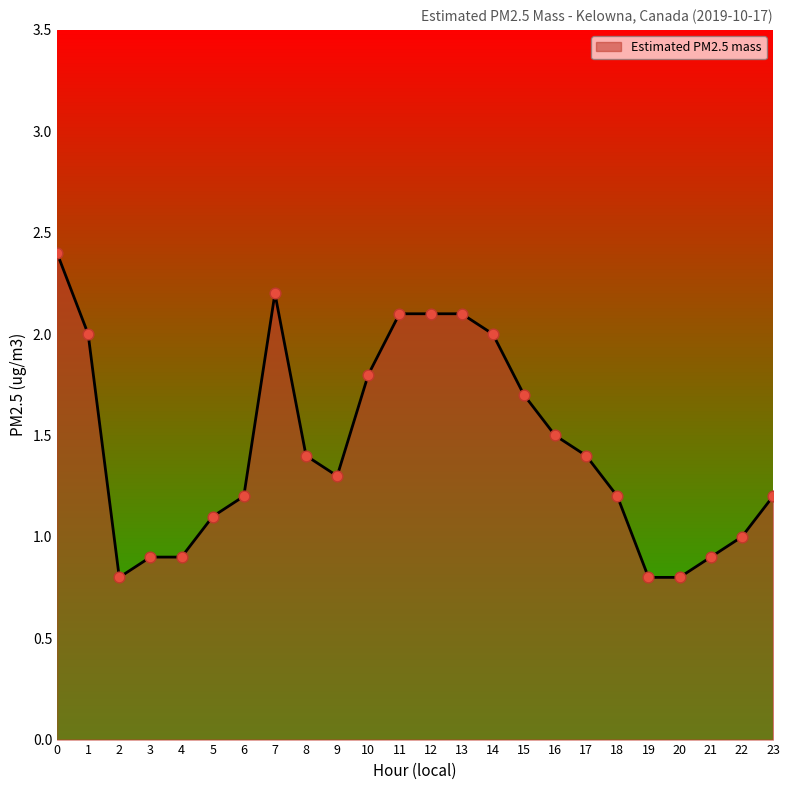

Between 1 and 18, which is larger?

1